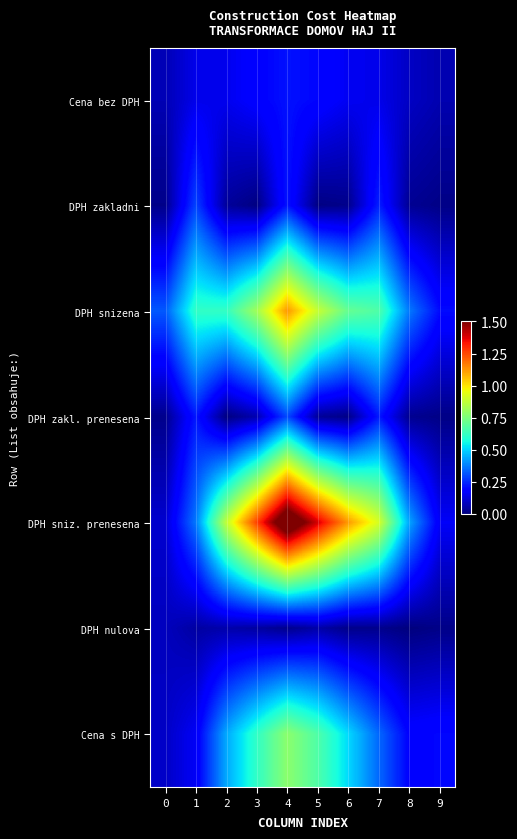

Count the number of categories in the chart.

10